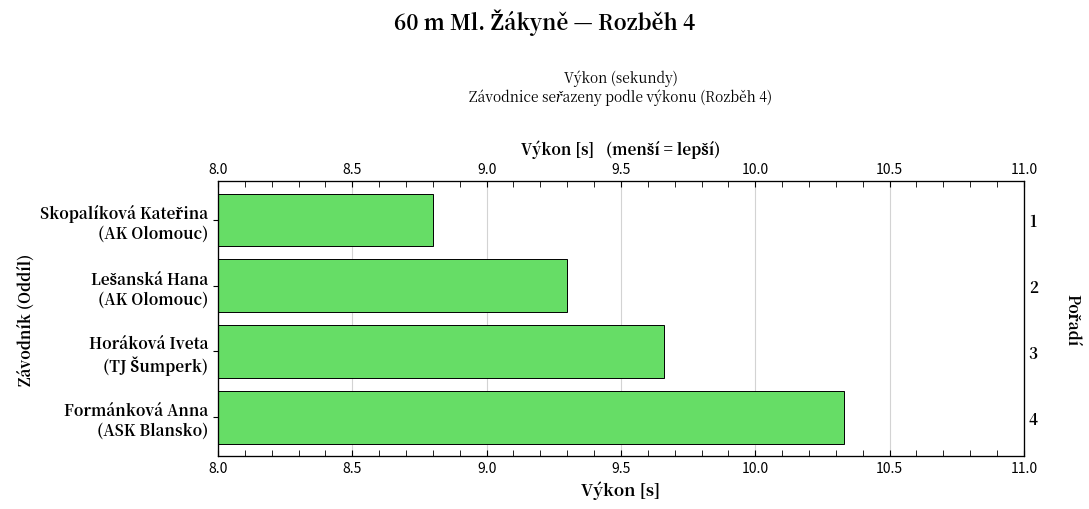

What position from the right is Formánková Anna (ASK Blansko)?

1